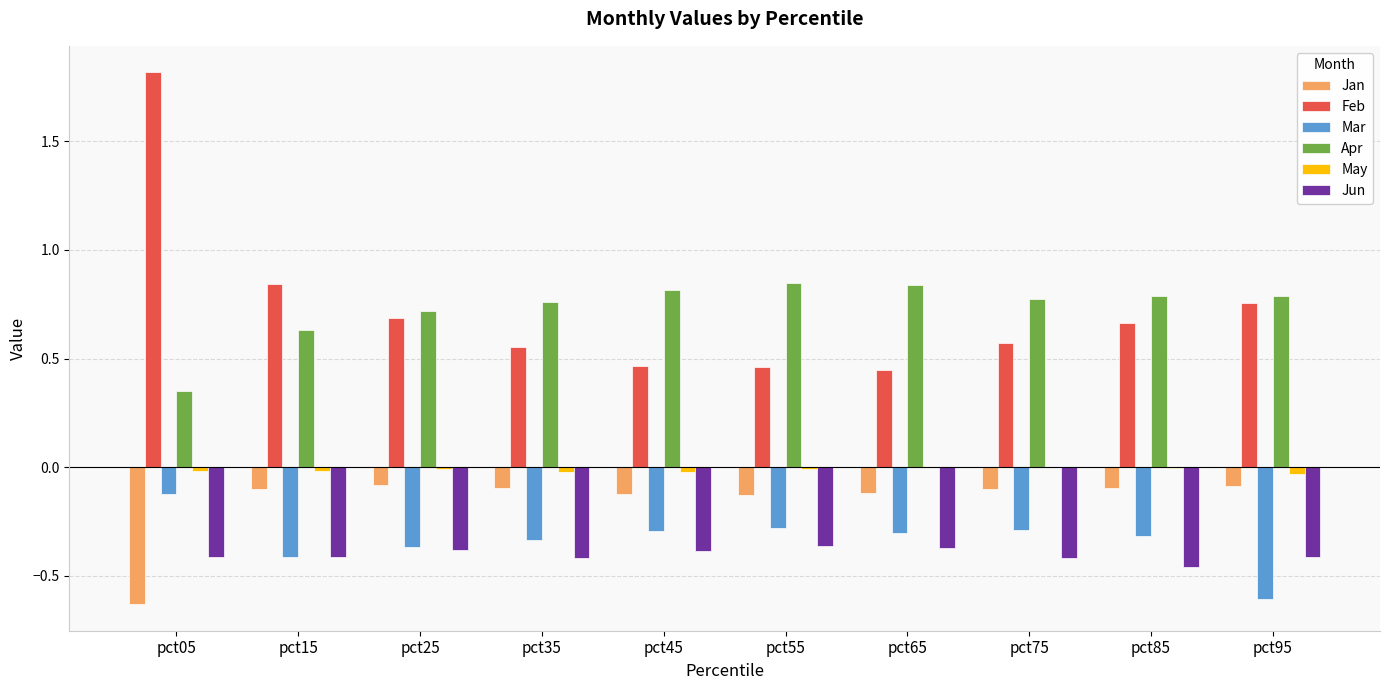

What is the sum of all Jan values?

-1.6